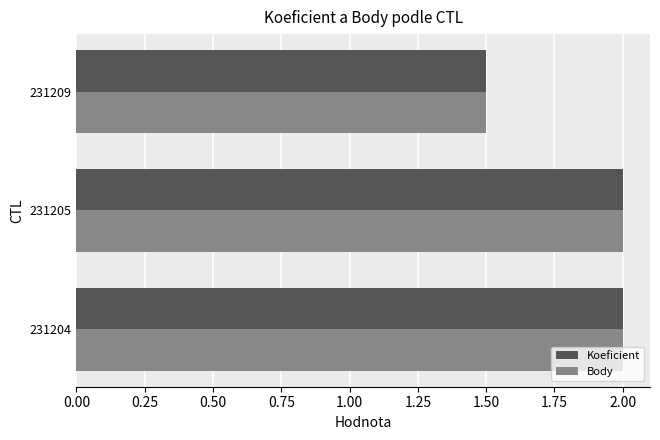

What is the difference between the maximum and minimum values in the Body series?

0.5